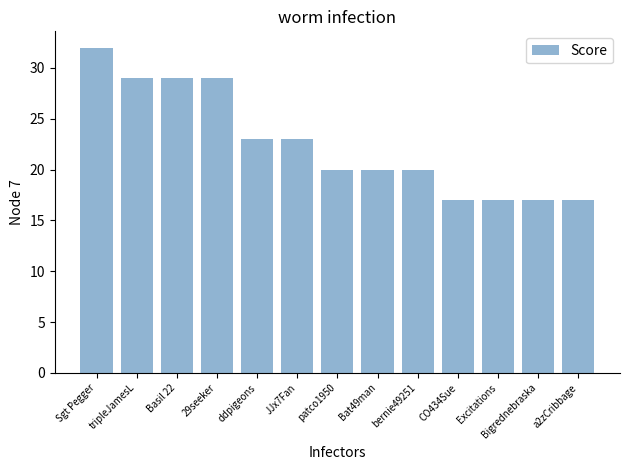

What is the difference between the second highest and second lowest values?

12